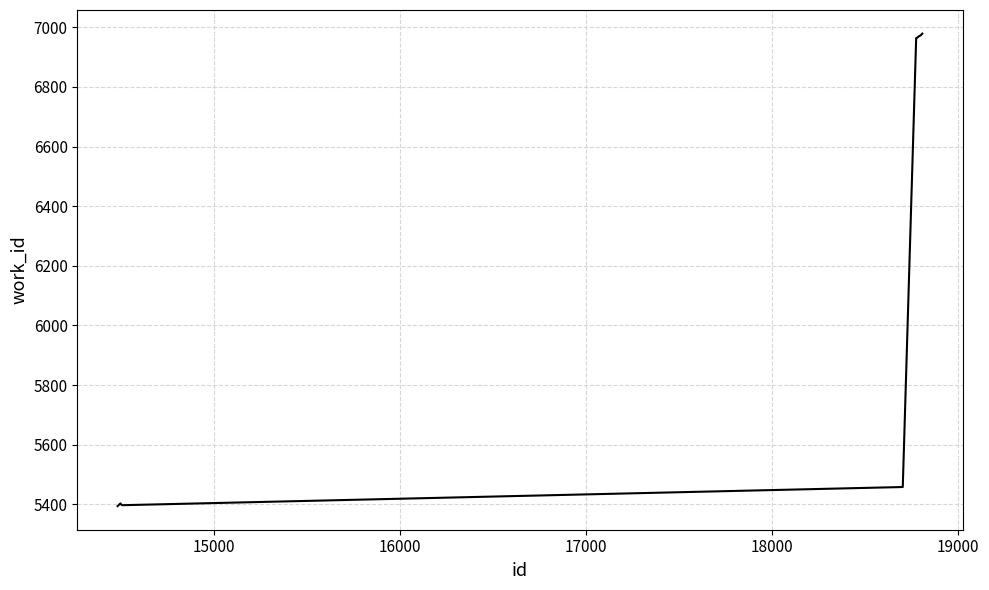

What is the smallest value displayed?

5394